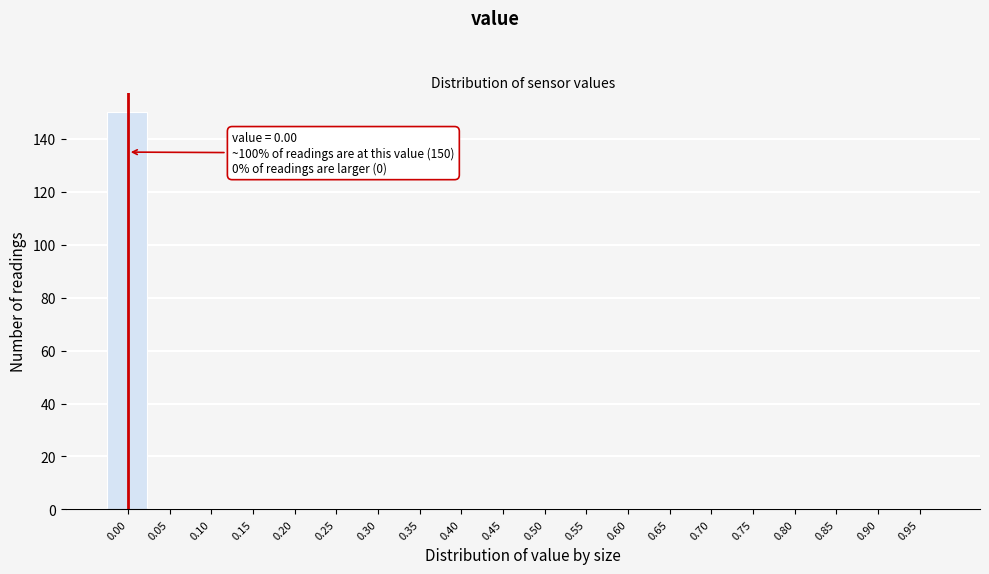

Reading right to left, what are all the values shown in this chart?

0.95=0	0.90=0	0.85=0	0.80=0	0.75=0	0.70=0	0.65=0	0.60=0	0.55=0	0.50=0	0.45=0	0.40=0	0.35=0	0.30=0	0.25=0	0.20=0	0.15=0	0.10=0	0.05=0	0.00=150